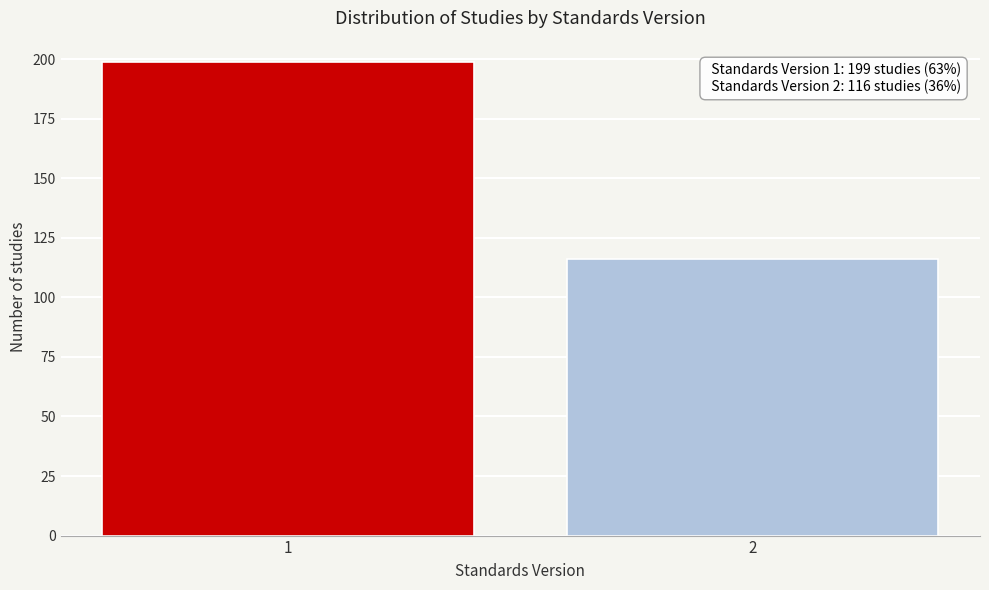

Reading left to right, what are all the values shown in this chart?

1=199	2=116